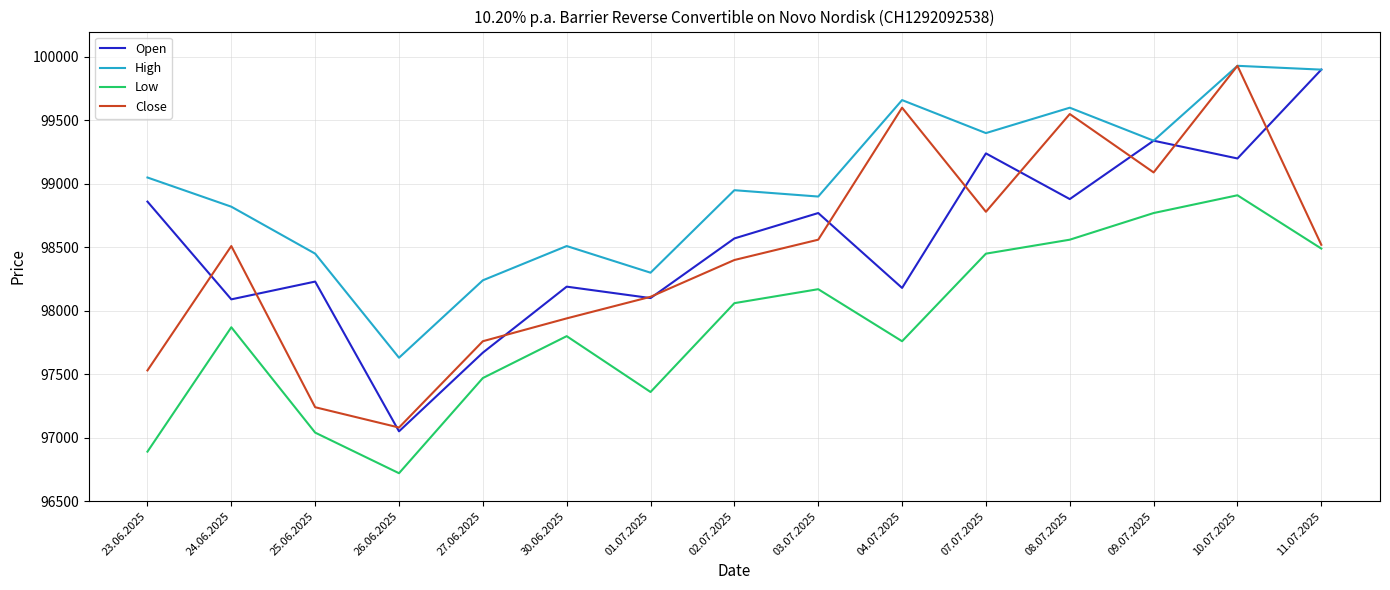

What is the difference between the Close values at 24.06.2025 and 02.07.2025?

110